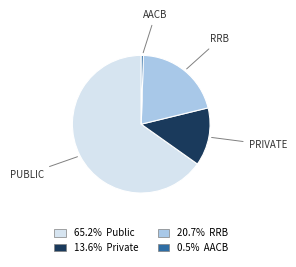

Is there any slice that represents more than half of the pie?

Yes